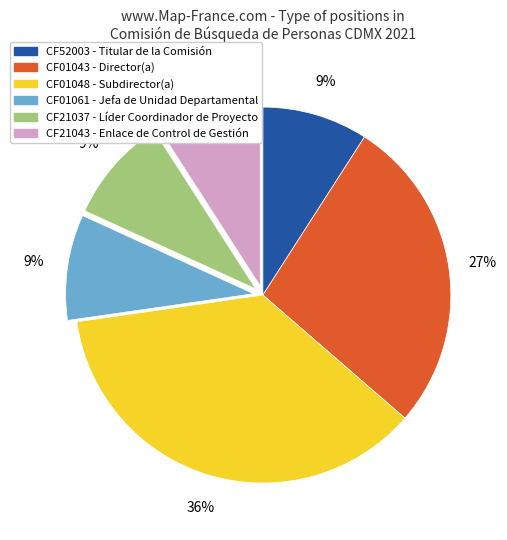

Is the sum of CF21037 and CF01061 greater than half?

No